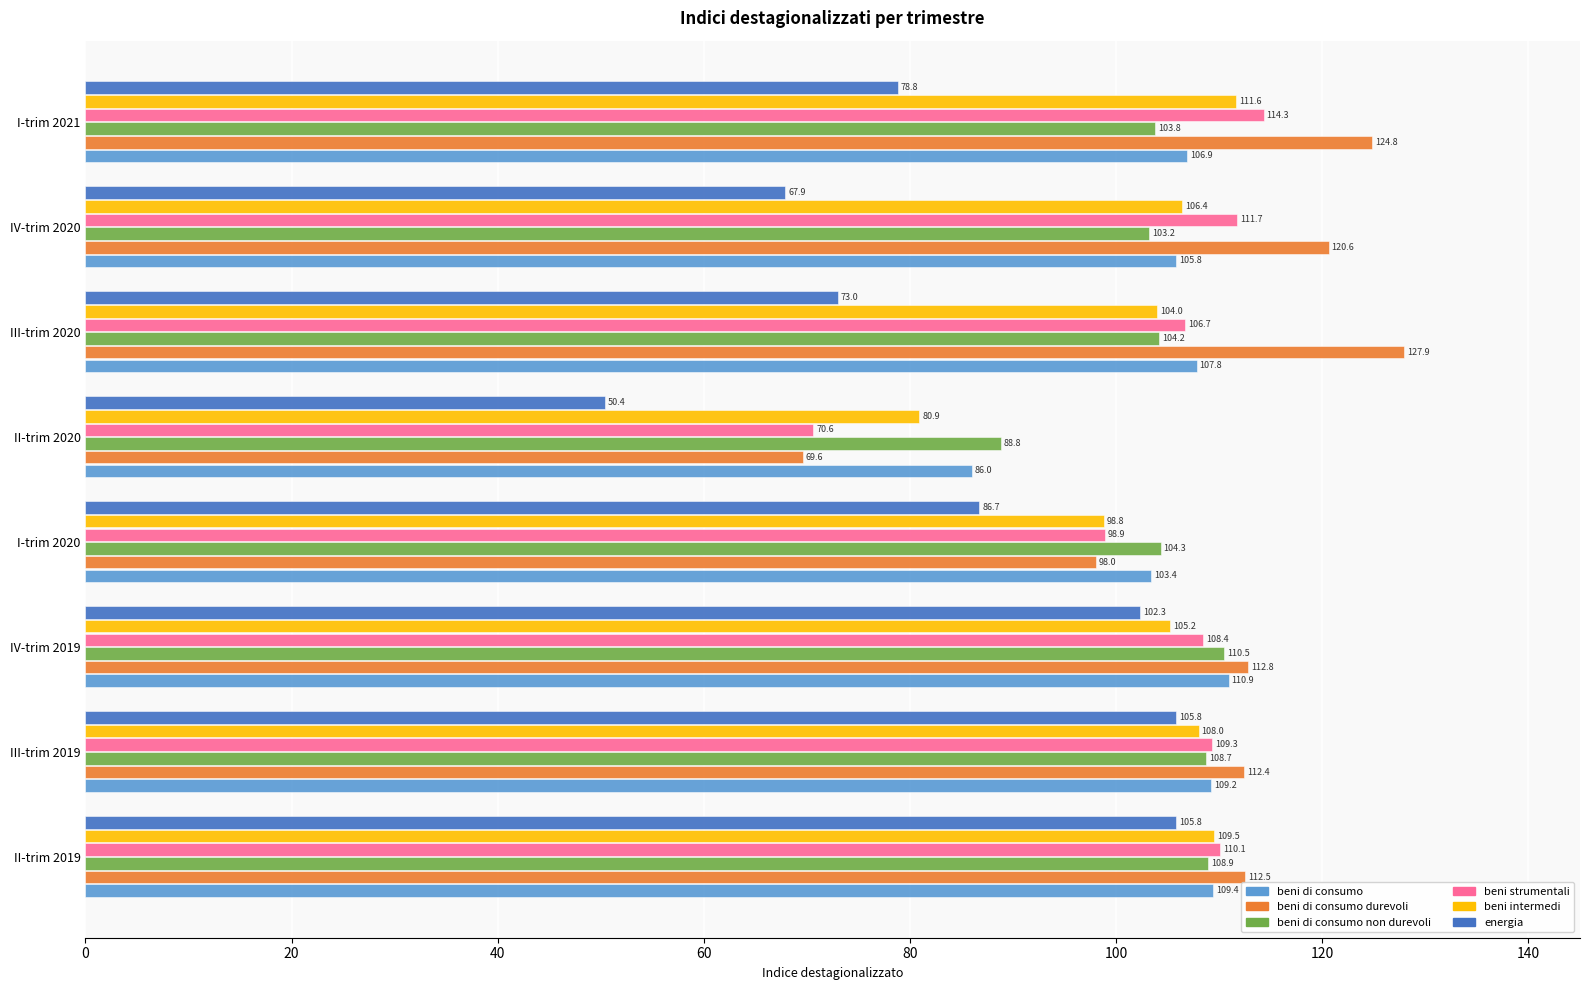

Rank the series by their maximum value, from highest to lowest.

beni di consumo durevoli, beni strumentali, beni intermedi, beni di consumo, beni di consumo non durevoli, energia